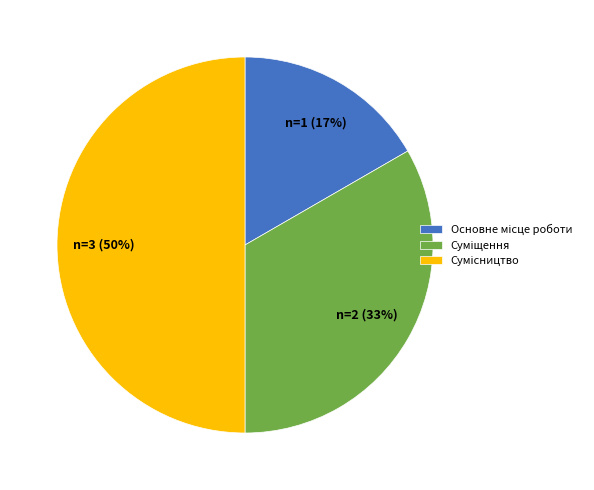

To the nearest percent, what is the difference between the largest and smallest slice percentages?

33%